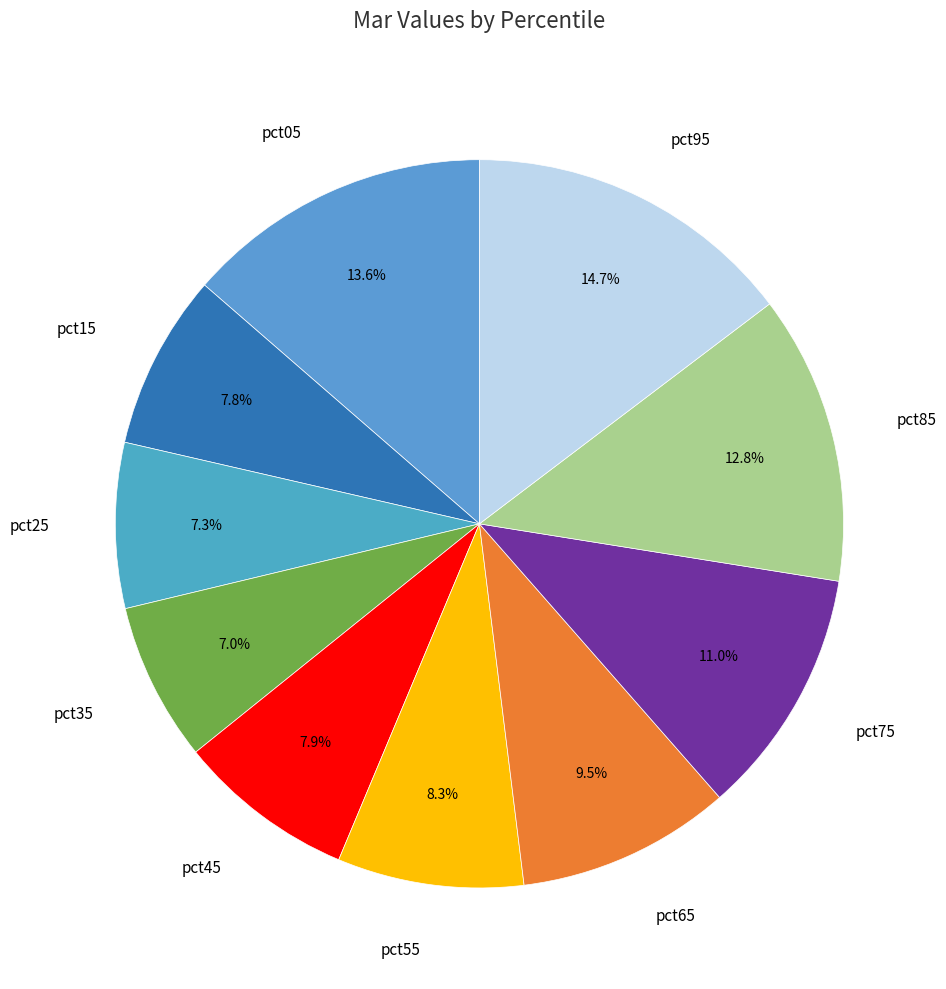

What is the largest slice in the pie chart?

pct95